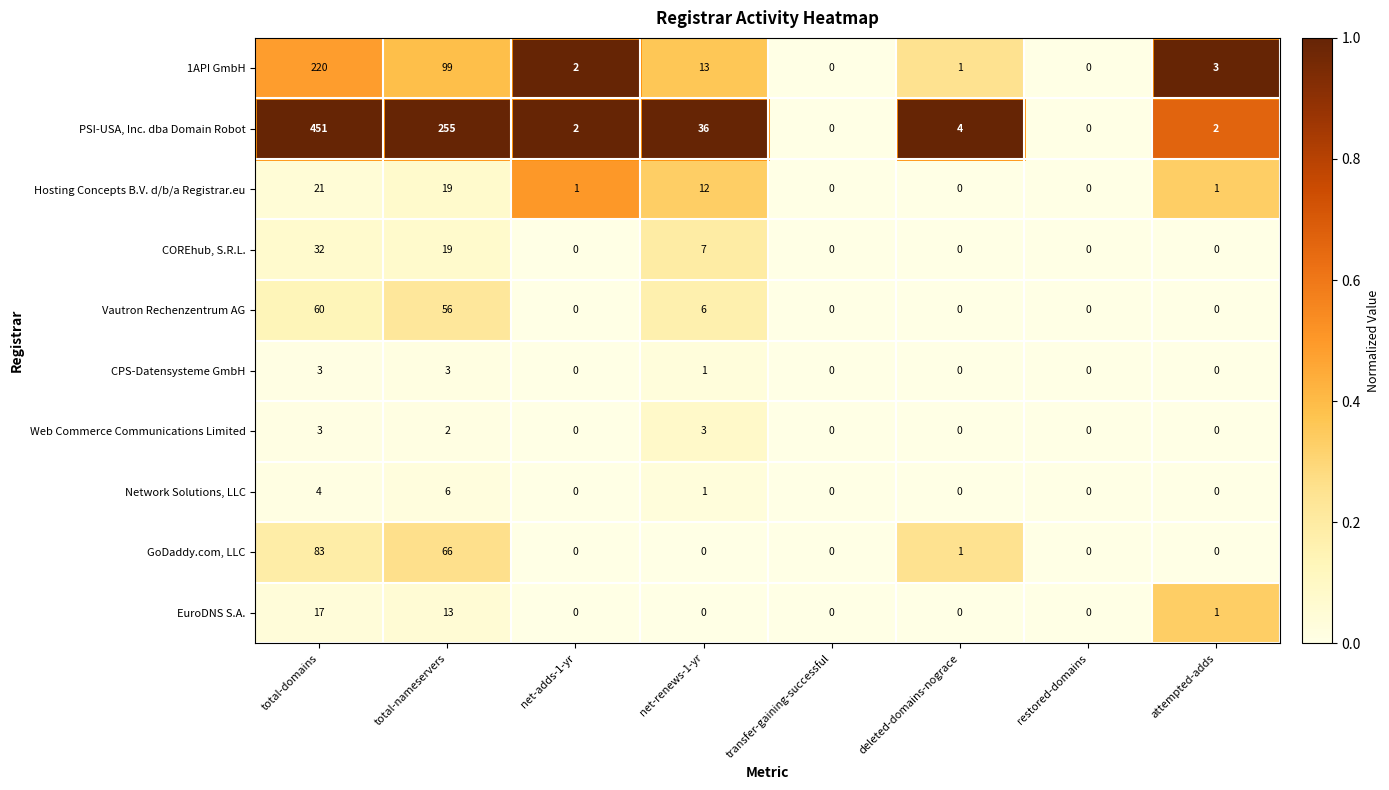

Count the CPS-Datensysteme GmbH values in the range 0 to 3.

8